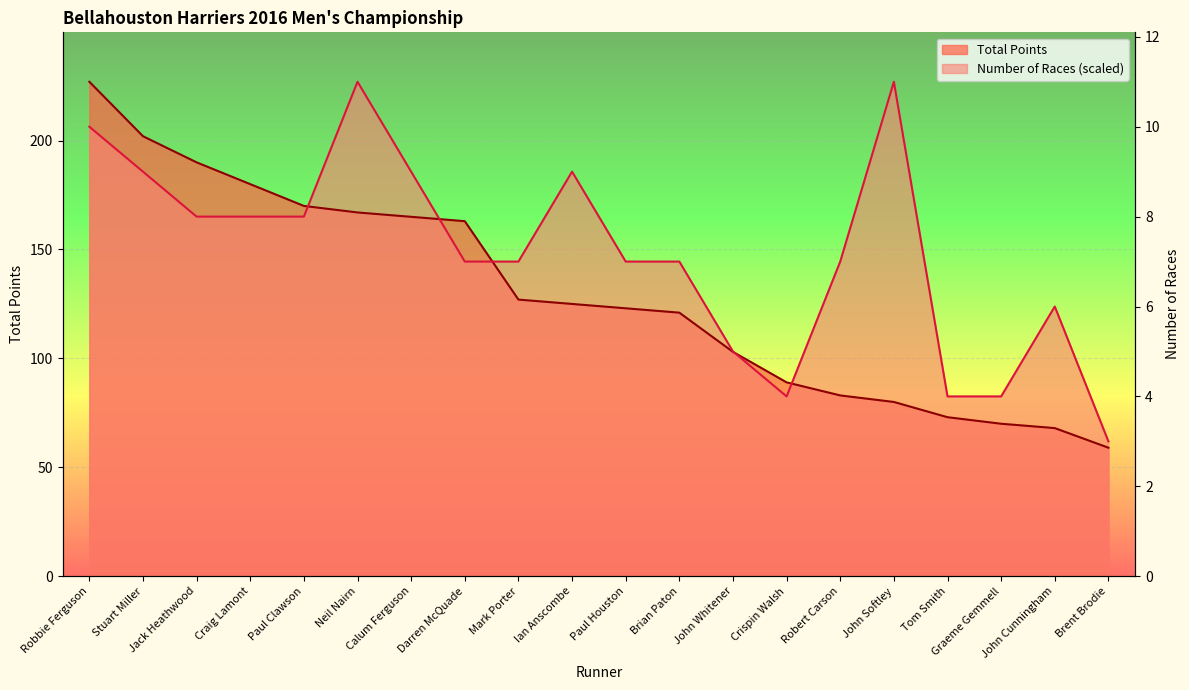

What are all the series names shown in the legend?

Total Points, Number of Races